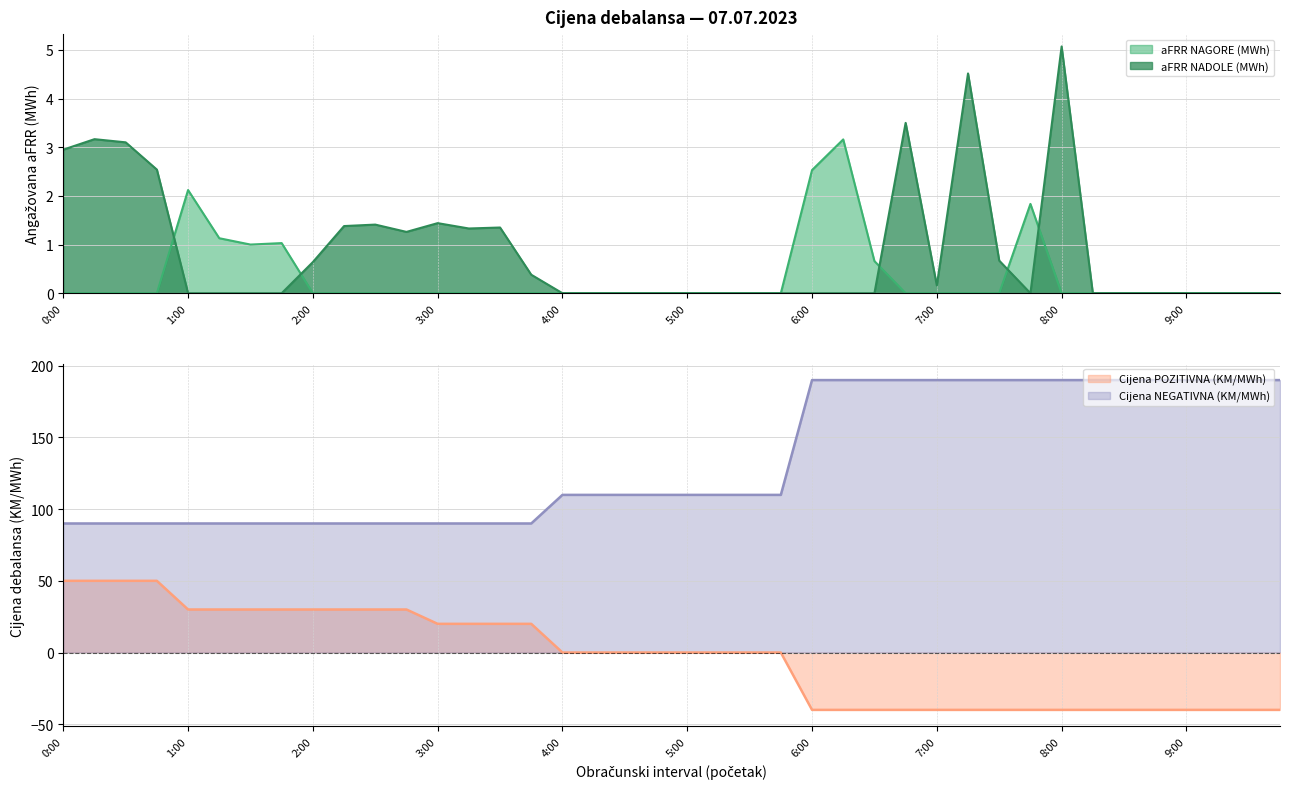

List the series in order of their peak value, highest first.

Cijena NEGATIVNA (KM/MWh), Cijena POZITIVNA (KM/MWh), aFRR NADOLE (MWh), aFRR NAGORE (MWh)